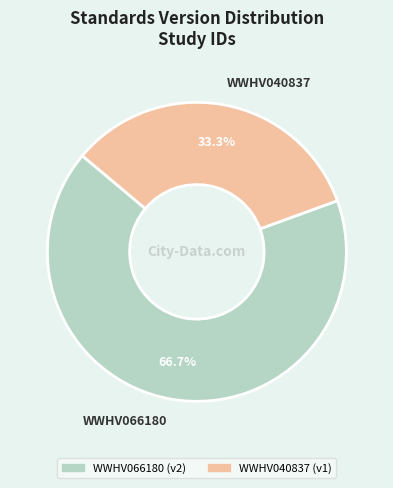

To the nearest percent, what is the combined percentage of WWHV040837 and WWHV066180?

100%